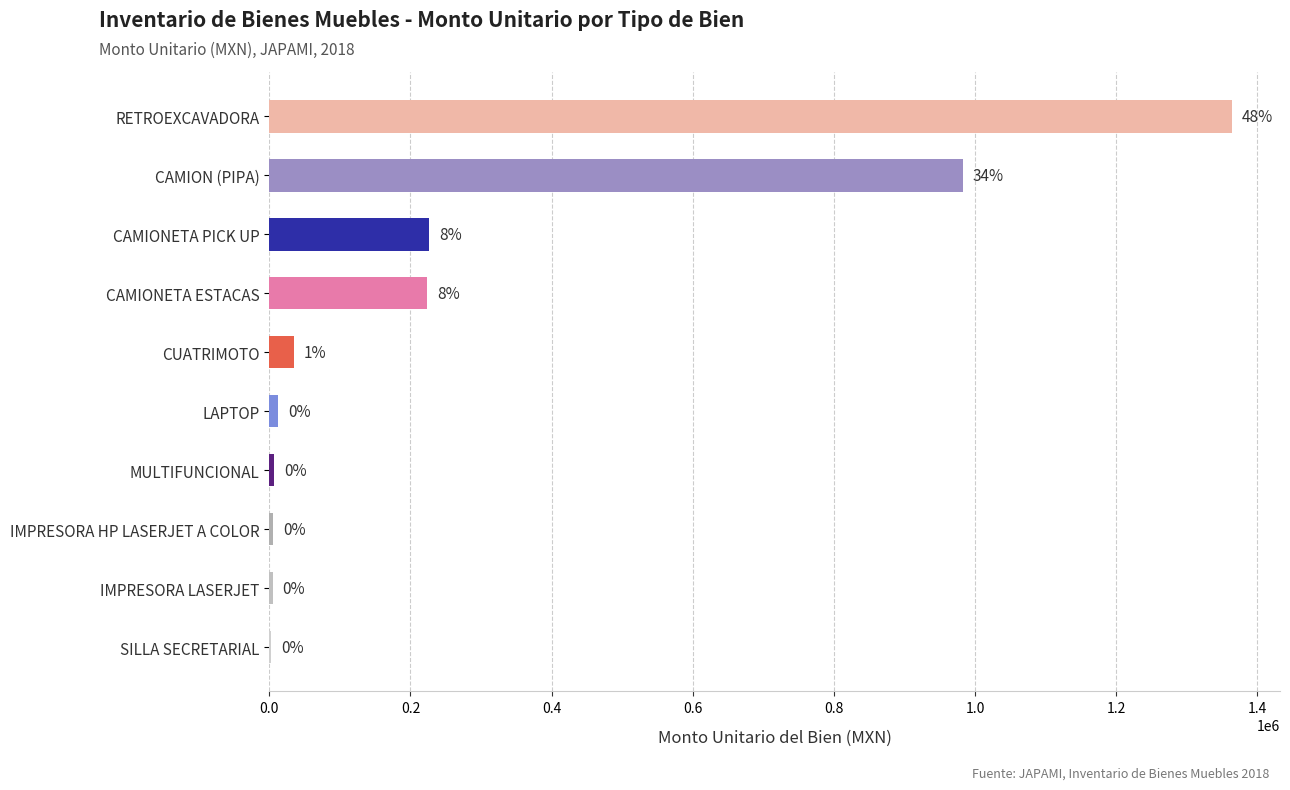

Are the bars horizontal?

Yes